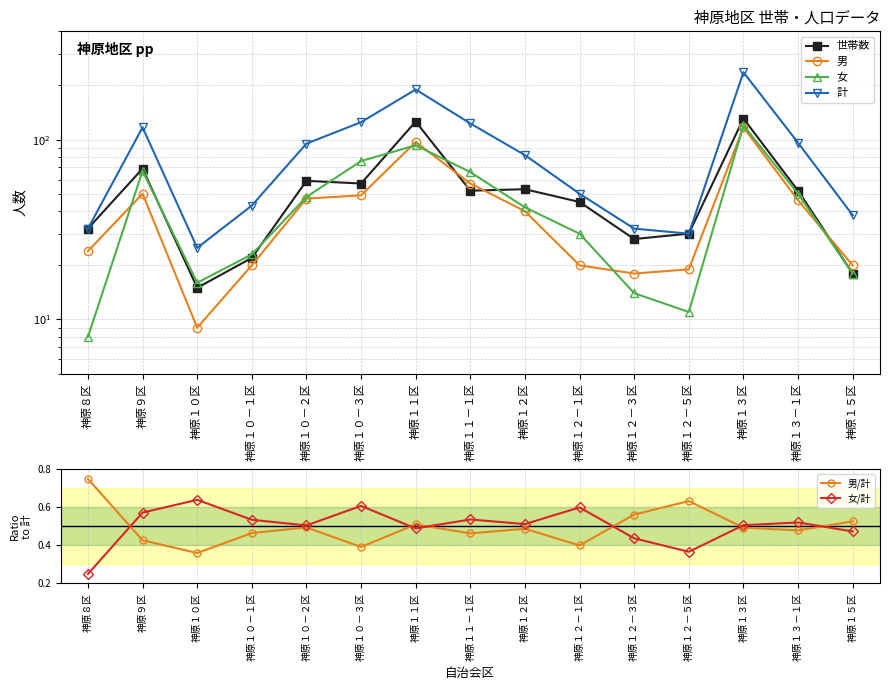

True or false: 計 has a value of 190.0 at 神原１１区.

True